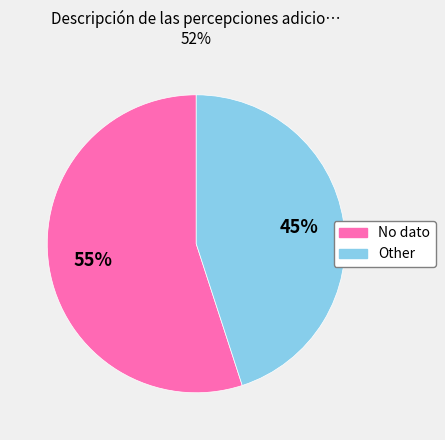

To the nearest percent, what is the average slice percentage?

50%